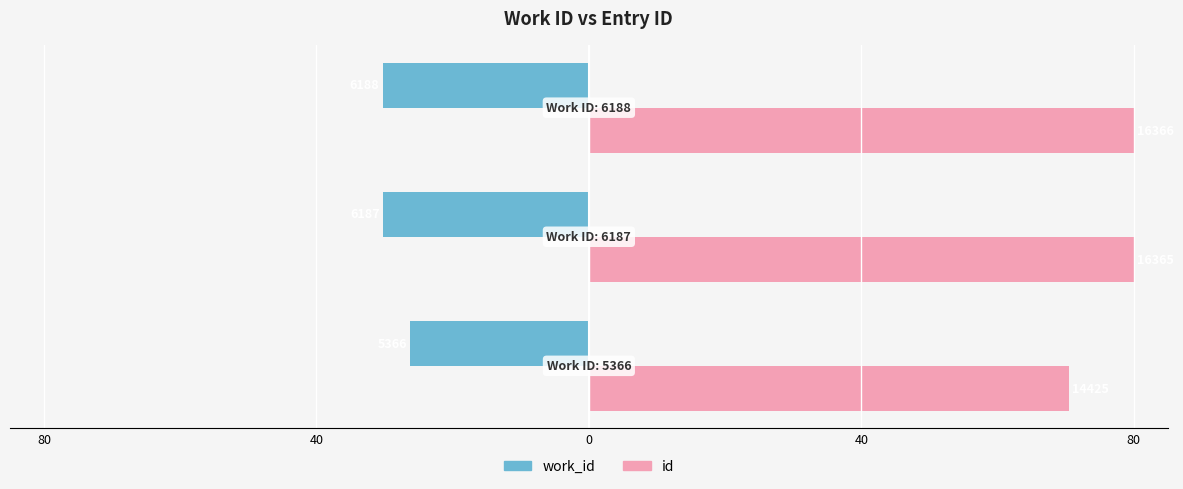

What are all the series names shown in the legend?

work_id, id